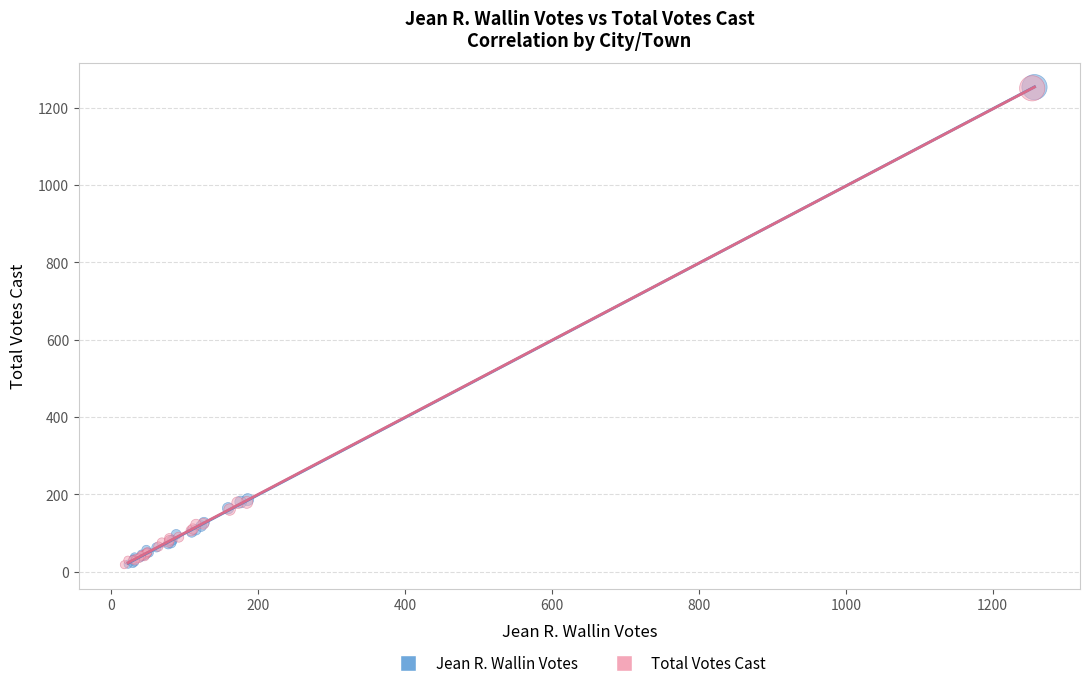

Which series has the largest Y range (max minus min)?

Jean R. Wallin Votes